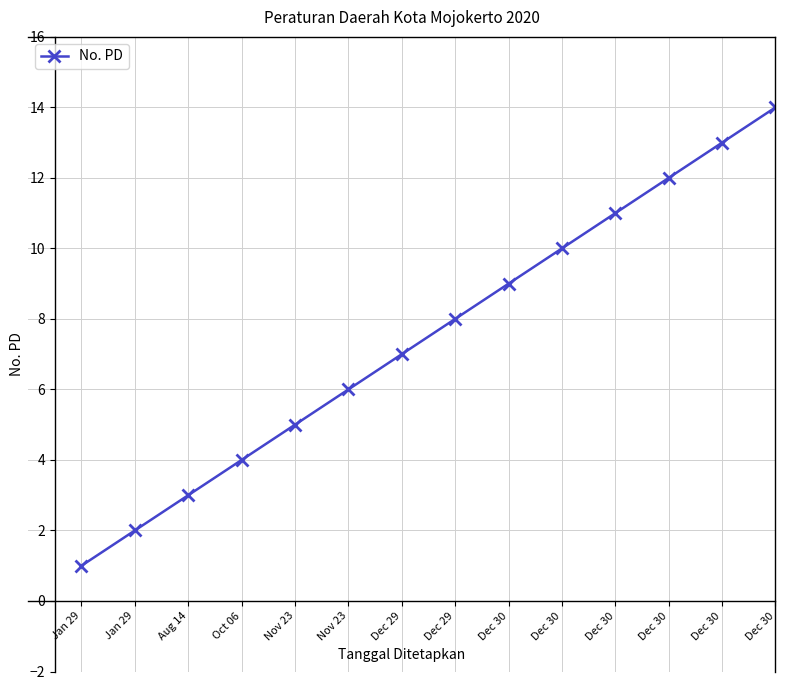

How many data points does each series have?

14